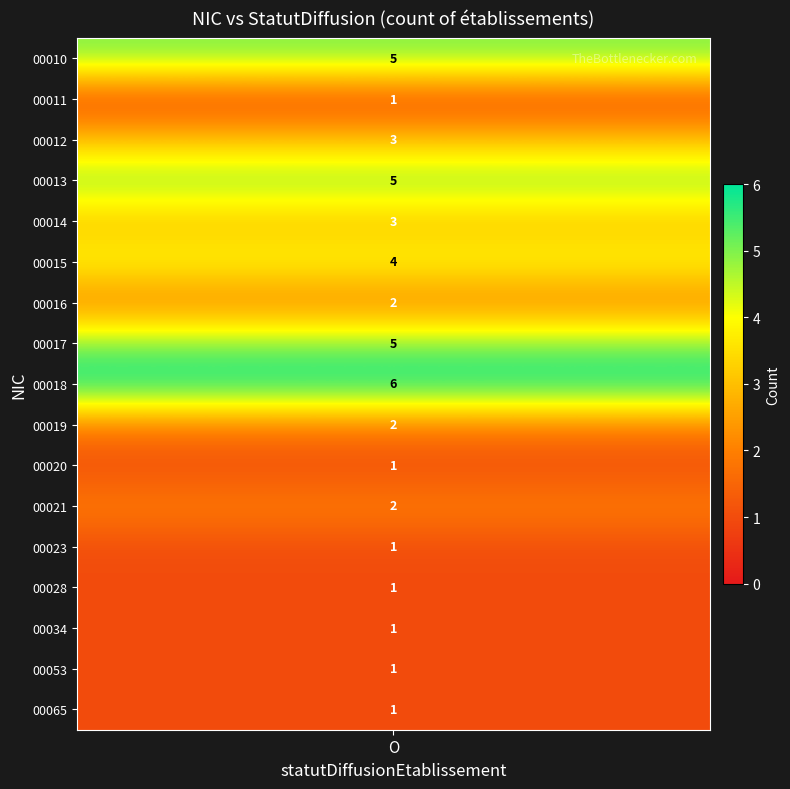

At which category is the sum across all series the highest?

O